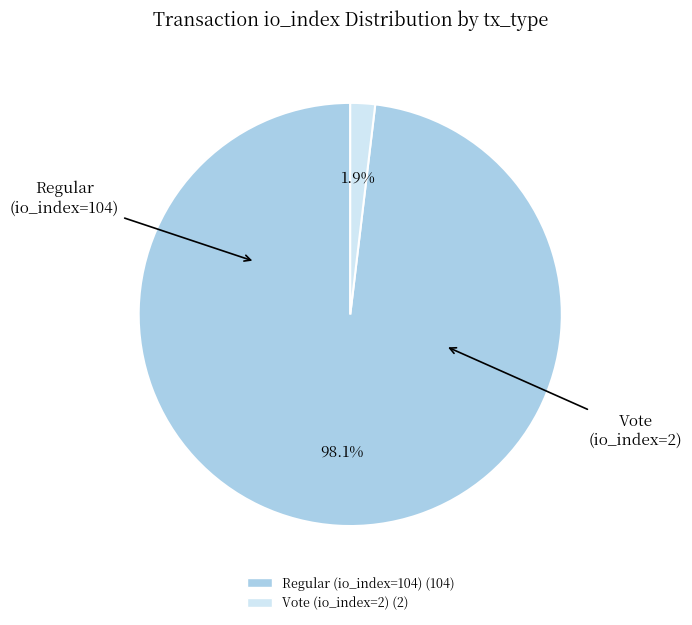

Which category has the smallest portion of the pie?

Vote (io_index=2)